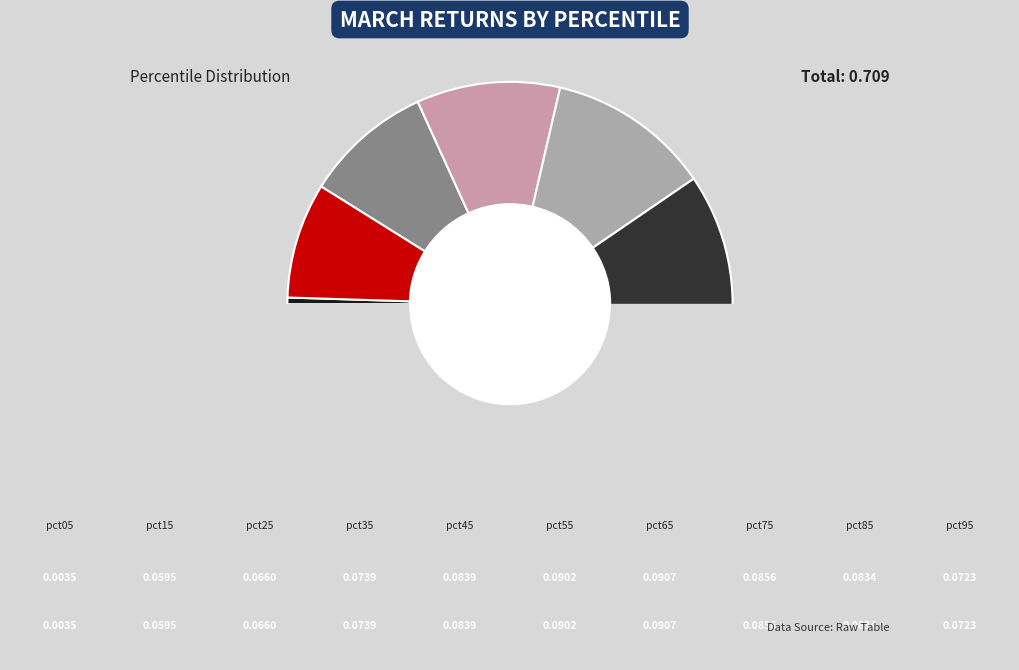

Between pct95 and pct05, which is larger?

pct95